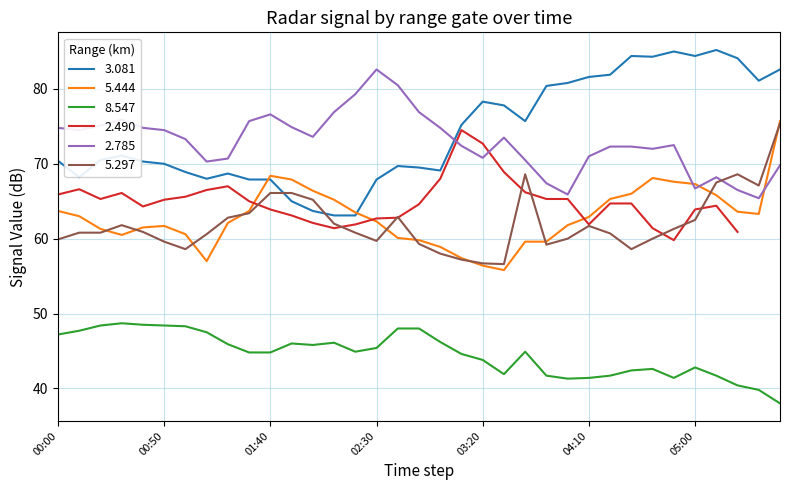

What is the lowest value of the 5.444 series?

55.8